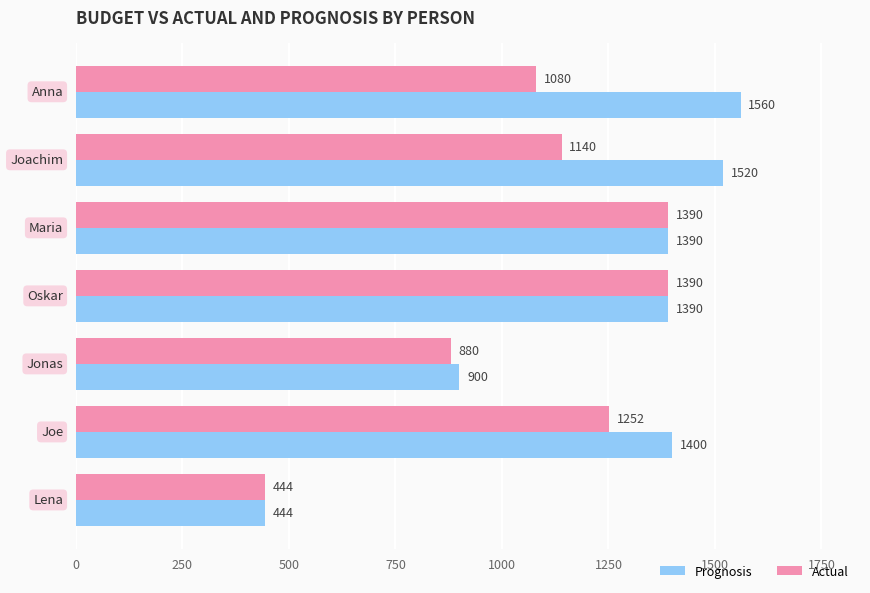

At how many categories does at least one series exceed 1128?

5